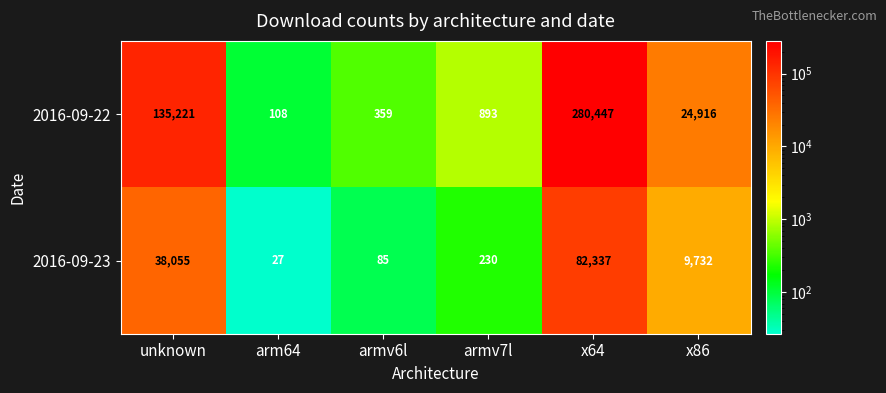

At how many categories does at least one series exceed 34195?

2